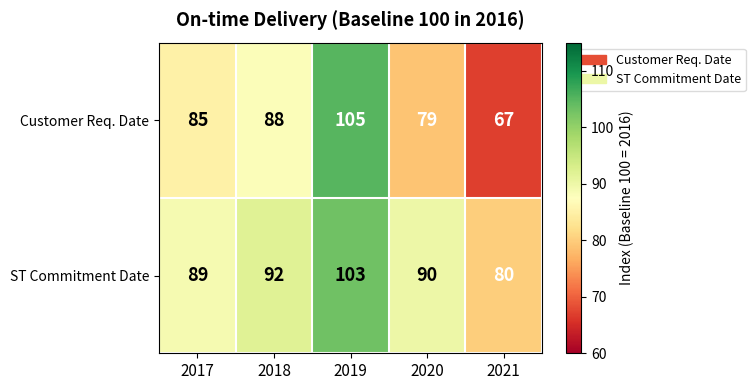

What is the minimum value for ST Commitment Date?

80